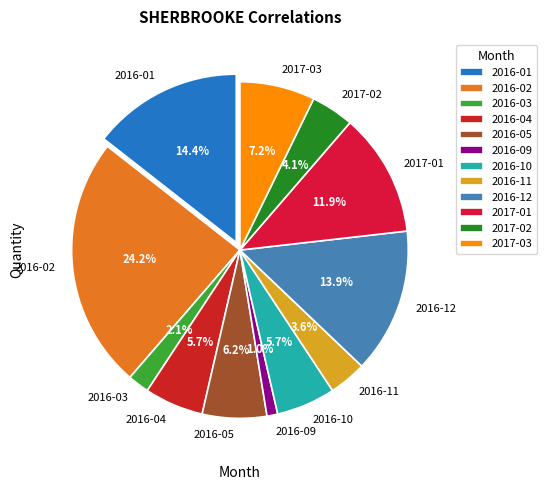

Approximately how many times larger is the value at 2016-05 compared to 2016-12?

0.4